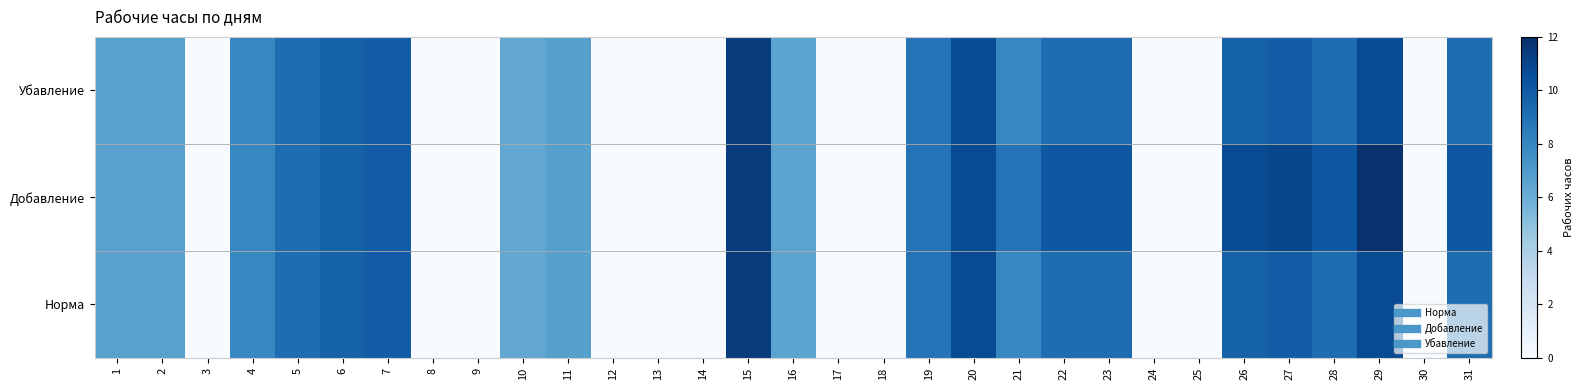

Which series has the largest total across all categories?

Добавление